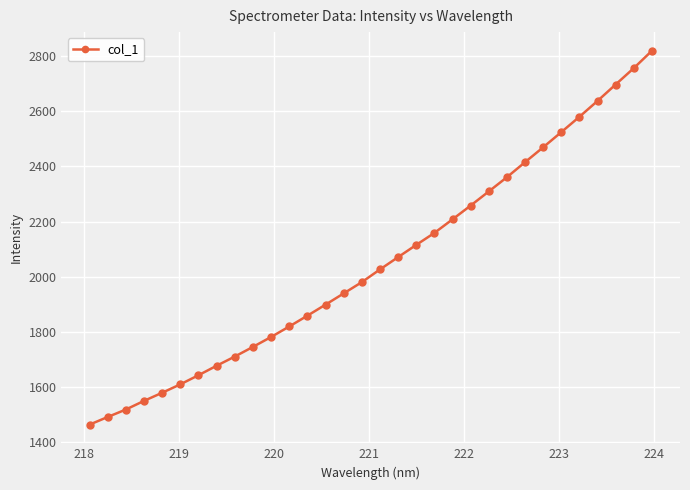

What is the sum of all values?

65684.7